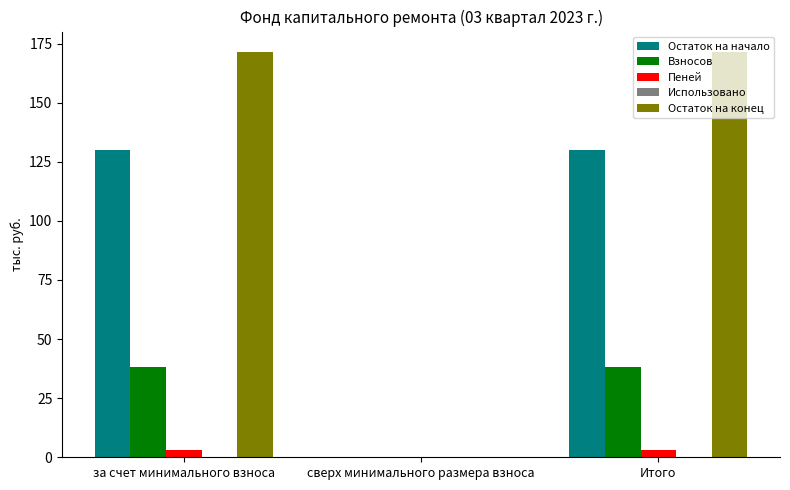

True or false: Пеней has a value of 0.0 at сверх минимального размера взноса.

True